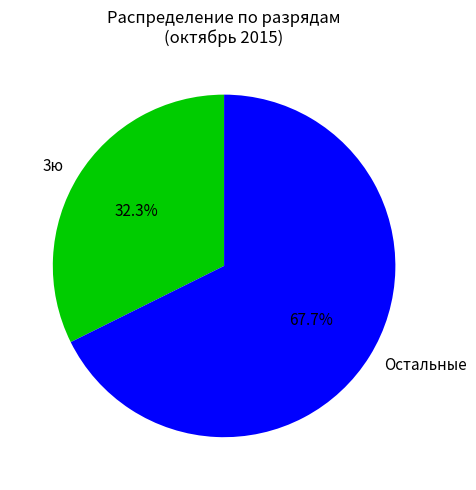

To the nearest percent, what is the average slice percentage?

50%